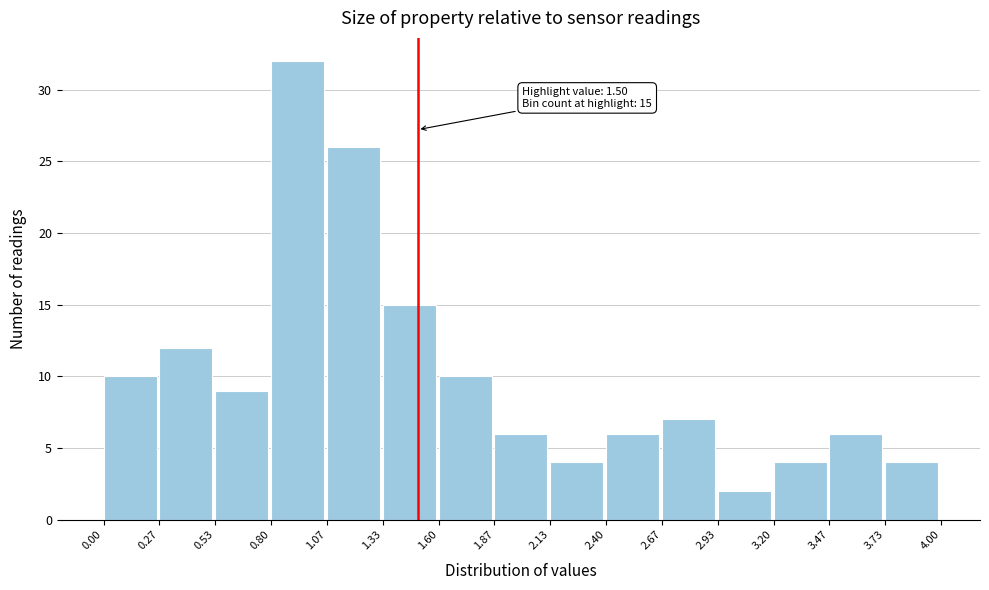

Which range on the x-axis has the tallest bar?

0.80 to 1.07